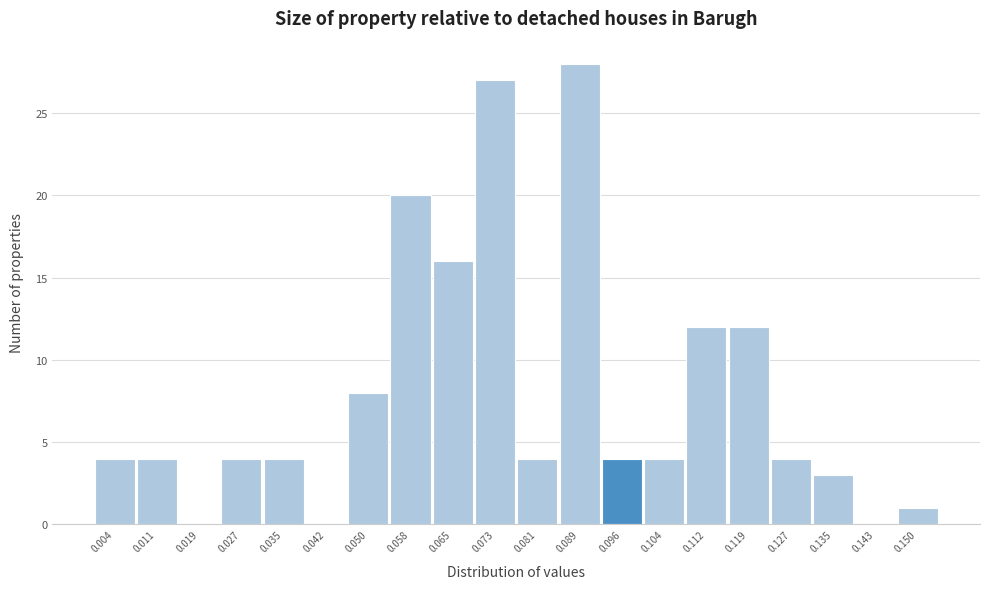

Reading left to right, list every bar in this chart as the range it spans on the x-axis followed by its height. Neither the bar edges nor the heights are printed on the chart, so give them approximately, as read against the axes.

0.000 to 0.008: 4
0.008 to 0.015: 4
0.015 to 0.023: 0
0.023 to 0.031: 4
0.031 to 0.039: 4
0.039 to 0.046: 0
0.046 to 0.054: 8
0.054 to 0.062: 20
0.062 to 0.069: 16
0.069 to 0.077: 27
0.077 to 0.085: 4
0.085 to 0.093: 28
0.093 to 0.100: 4
0.100 to 0.108: 4
0.108 to 0.116: 12
0.116 to 0.123: 12
0.123 to 0.131: 4
0.131 to 0.139: 3
0.139 to 0.147: 0
0.147 to 0.154: 1